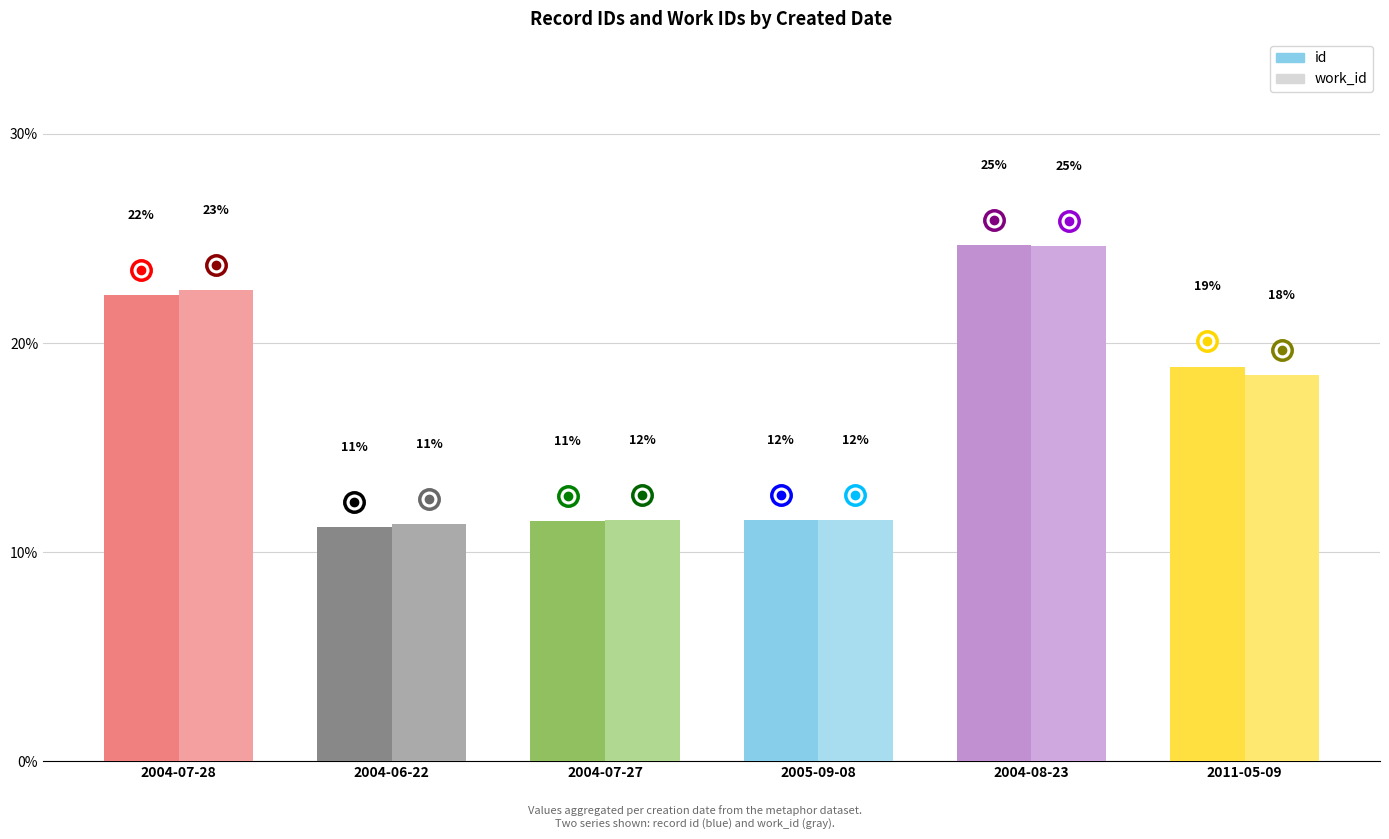

Which category has the lowest value in the work_id series?

2004-06-22